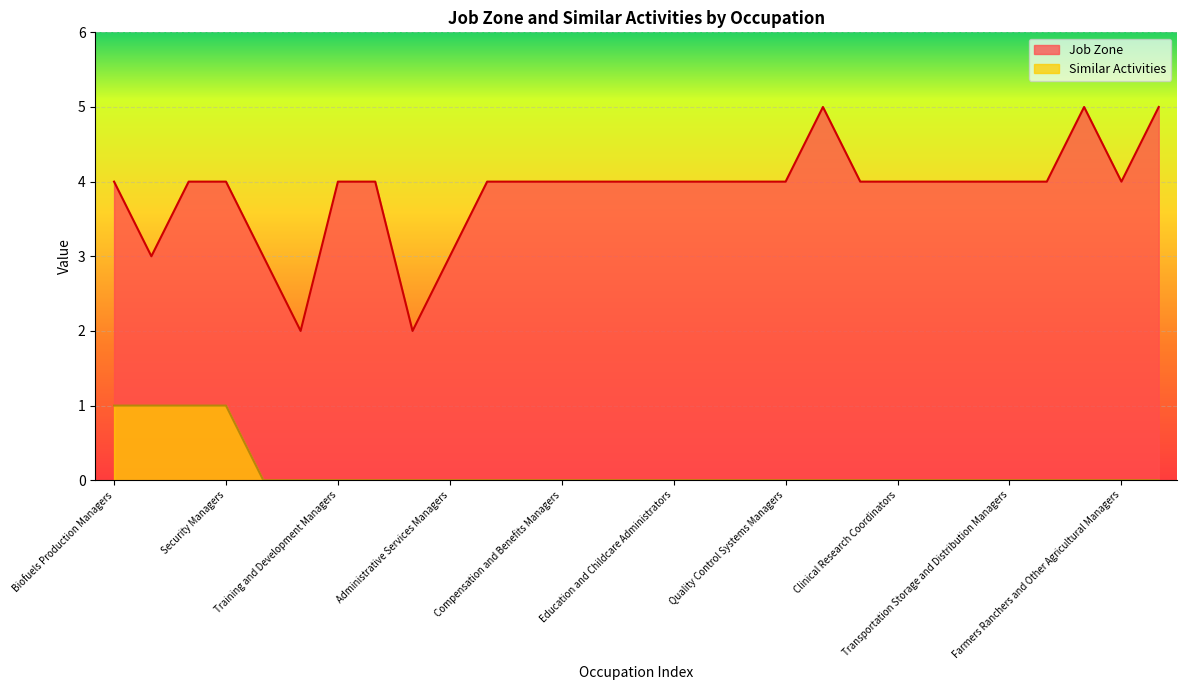

Reading left to right, what are all the values shown in this chart?

Job Zone: Biofuels Production Managers=4	Wind Energy Operations Managers=3	Fitness and Wellness Coordinators=4	Security Managers=4	Facilities Managers=3	Postmasters and Mail Superintendents=2	Training and Development Managers=4	General and Operations Managers=4	Gambling Managers=2	Administrative Services Managers=3	Purchasing Managers=4	Computer and Information Systems Managers=4	Compensation and Benefits Managers=4	Loss Prevention Managers=4	Treasurers and Controllers=4	Education and Childcare Administrators=4	Human Resources Managers=4	Medical and Health Services Managers=4	Quality Control Systems Managers=4	Natural Sciences Managers=5	Regulatory Affairs Managers=4	Clinical Research Coordinators=4	Industrial Production Managers=4	Compliance Managers=4	Transportation Storage and Distribution Managers=4	Advertising and Promotions Managers=4	Education Administrators Postsecondary=5	Farmers Ranchers and Other Agricultural Managers=4	Education Administrators Kindergarten=5
Similar Activities: Biofuels Production Managers=1	Wind Energy Operations Managers=1	Fitness and Wellness Coordinators=1	Security Managers=1	Facilities Managers=0	Postmasters and Mail Superintendents=0	Training and Development Managers=0	General and Operations Managers=0	Gambling Managers=0	Administrative Services Managers=0	Purchasing Managers=0	Computer and Information Systems Managers=0	Compensation and Benefits Managers=0	Loss Prevention Managers=0	Treasurers and Controllers=0	Education and Childcare Administrators=0	Human Resources Managers=0	Medical and Health Services Managers=0	Quality Control Systems Managers=0	Natural Sciences Managers=0	Regulatory Affairs Managers=0	Clinical Research Coordinators=0	Industrial Production Managers=0	Compliance Managers=0	Transportation Storage and Distribution Managers=0	Advertising and Promotions Managers=0	Education Administrators Postsecondary=0	Farmers Ranchers and Other Agricultural Managers=0	Education Administrators Kindergarten=0